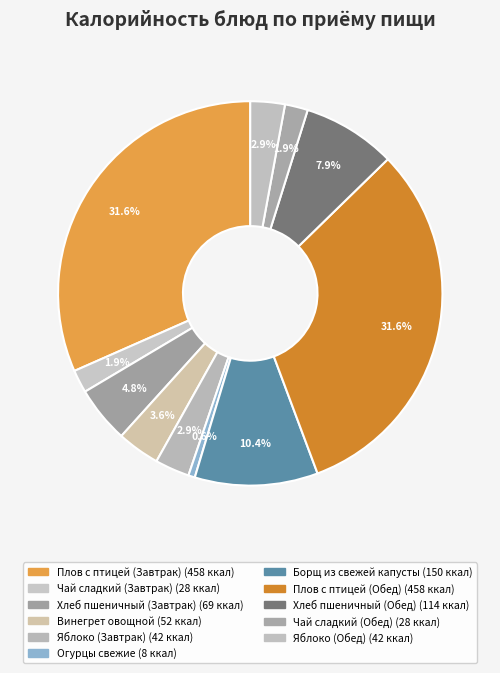

Combined, what portion of the pie is Яблоко (Обед) and Огурцы свежие?

3.5%